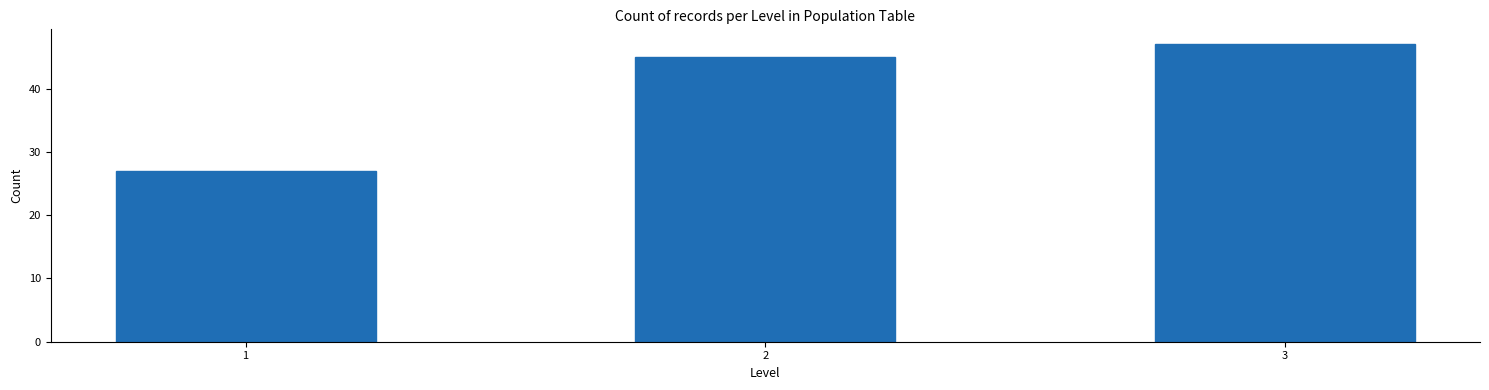

Reading right to left, list all the values displayed in this chart.

3=47	2=45	1=27